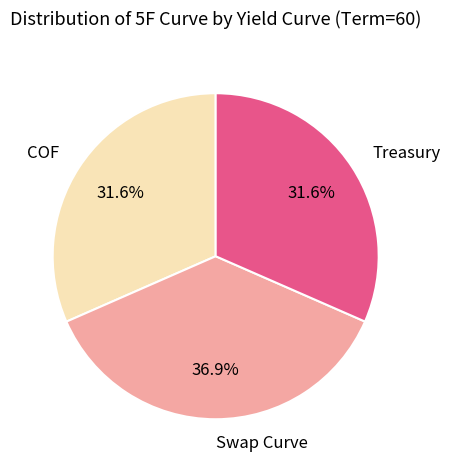

Count the number of slices in the pie.

3